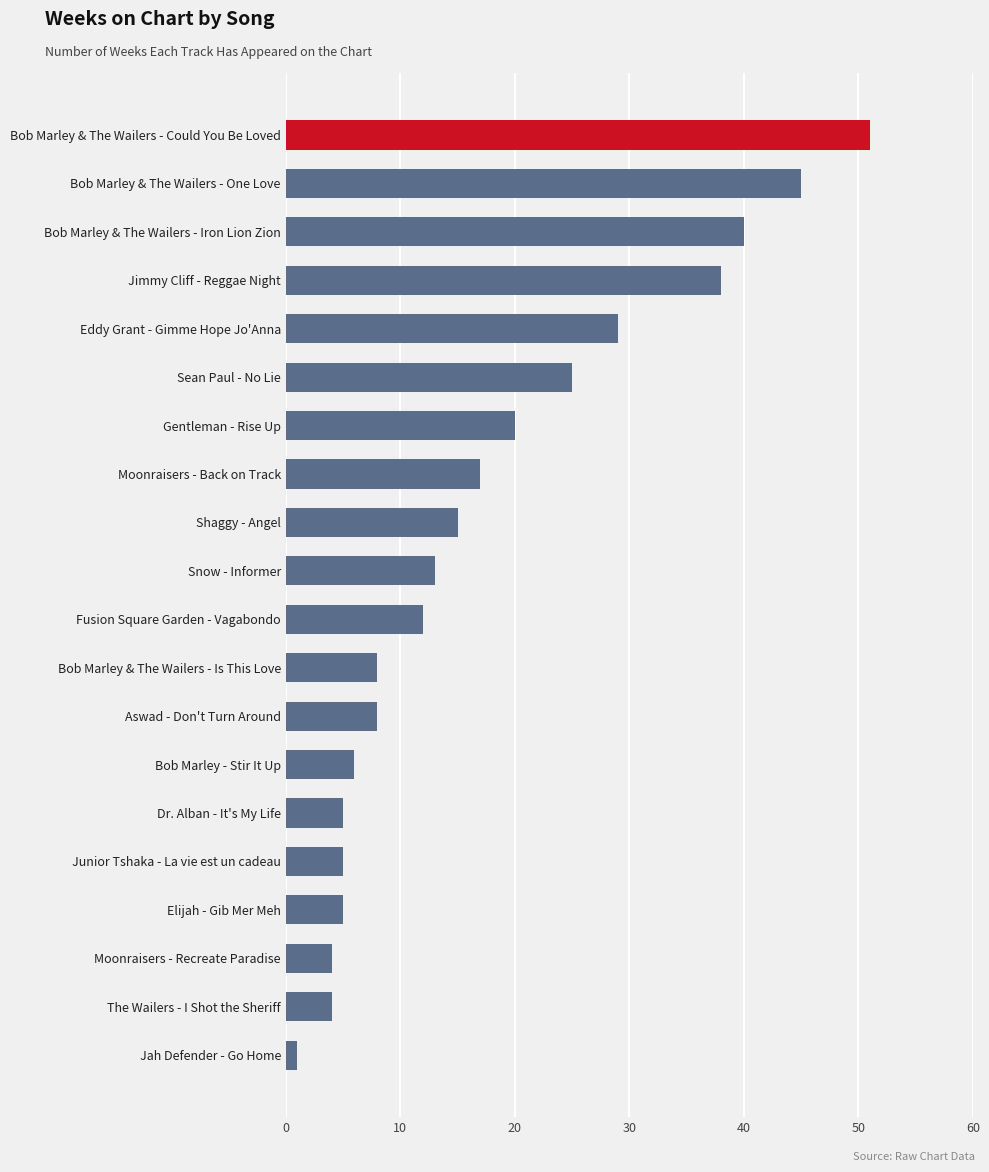

Does the chart contain any negative values?

No